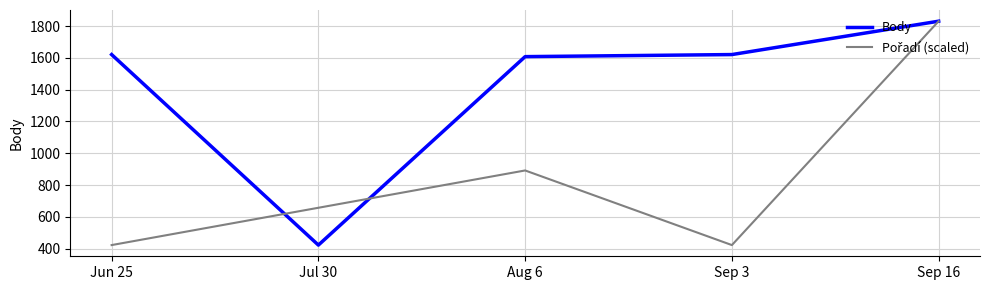

Does the chart have visible grid lines?

Yes